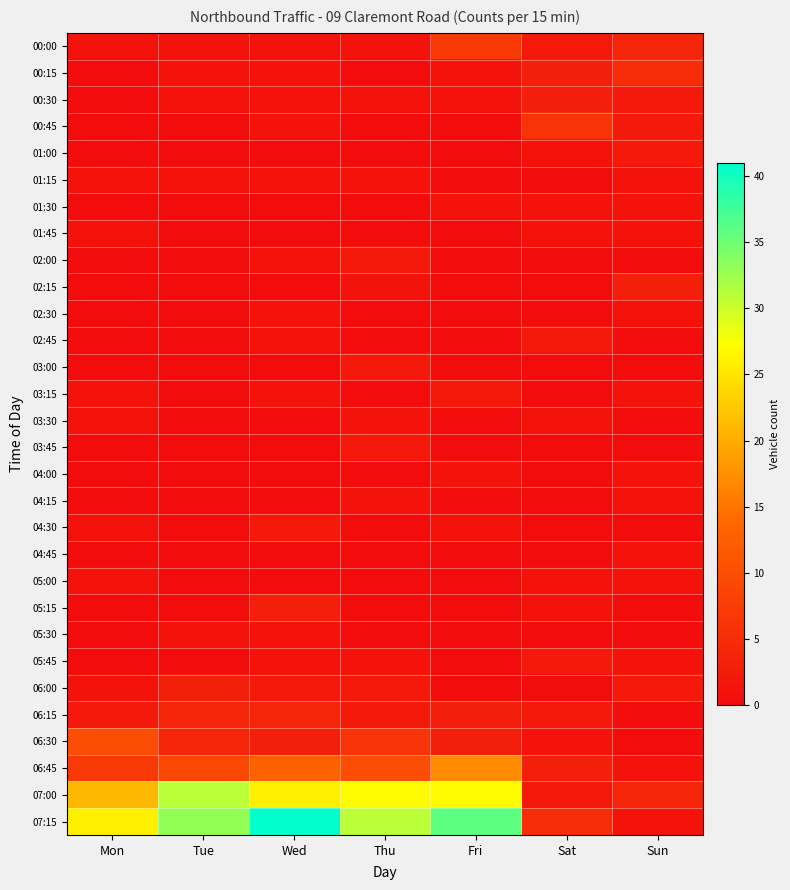

Which category has the lowest value across all series?

Mon